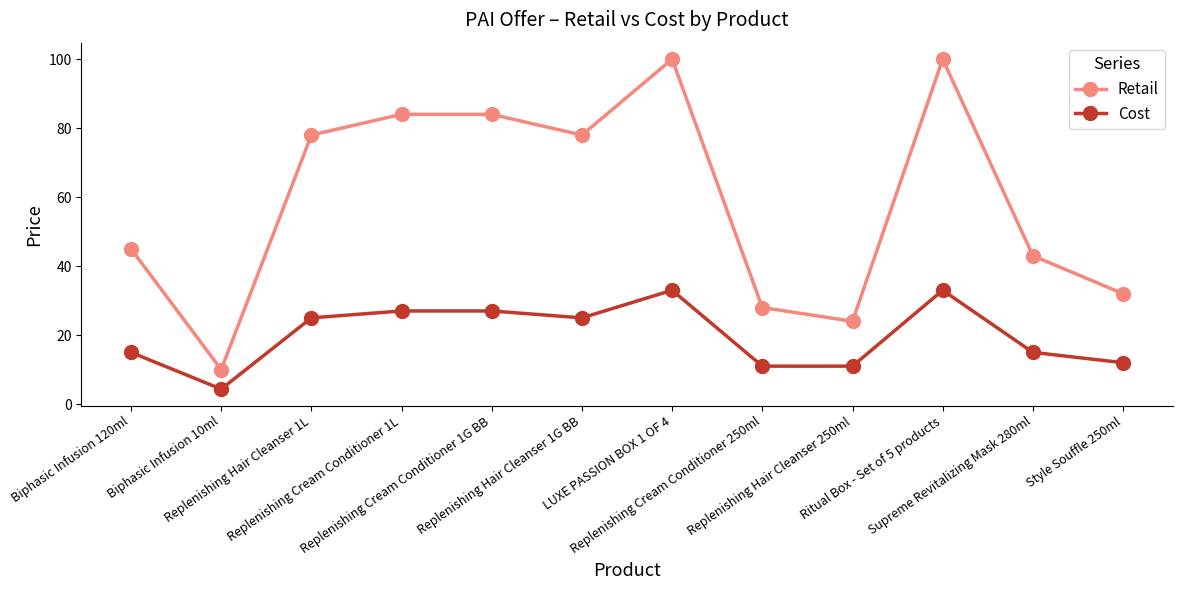

At which category does Cost reach its first local valley?

Biphasic Infusion 10ml